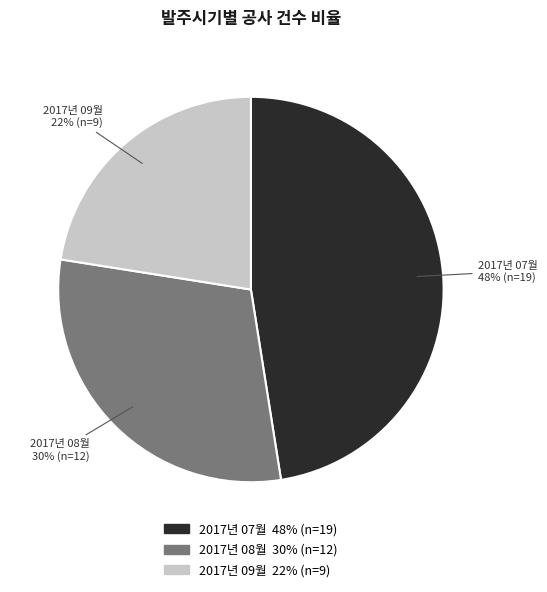

How many segments does this pie chart have?

3